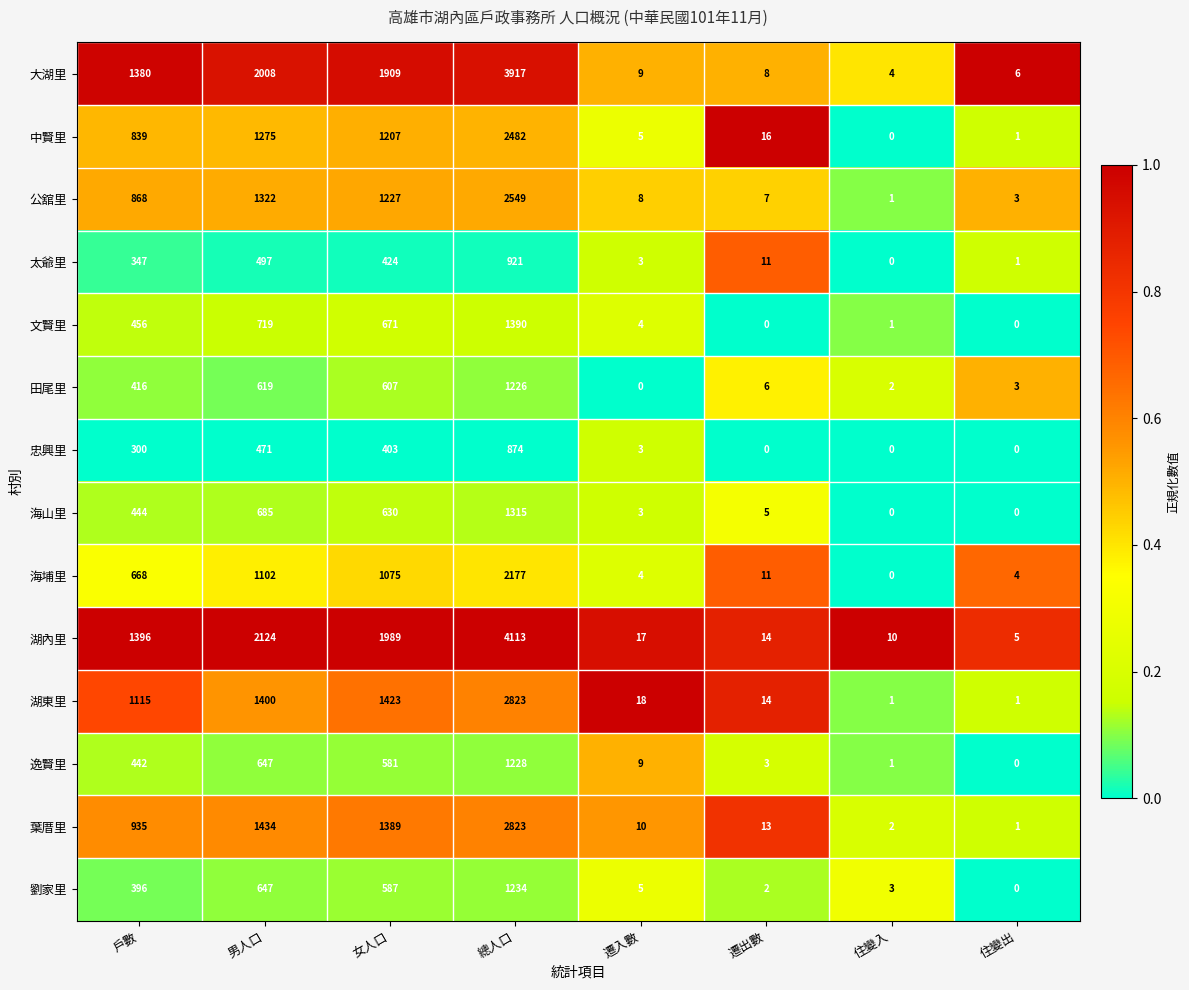

True or false: 文賢里 has a value of 928 at 遷出數.

False